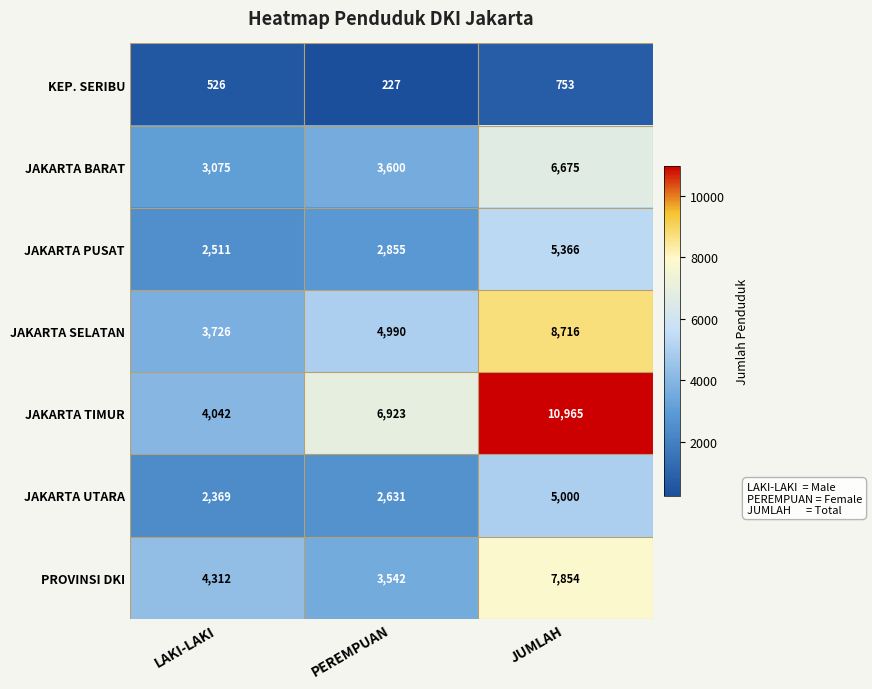

What is the minimum value shown in the chart?

227